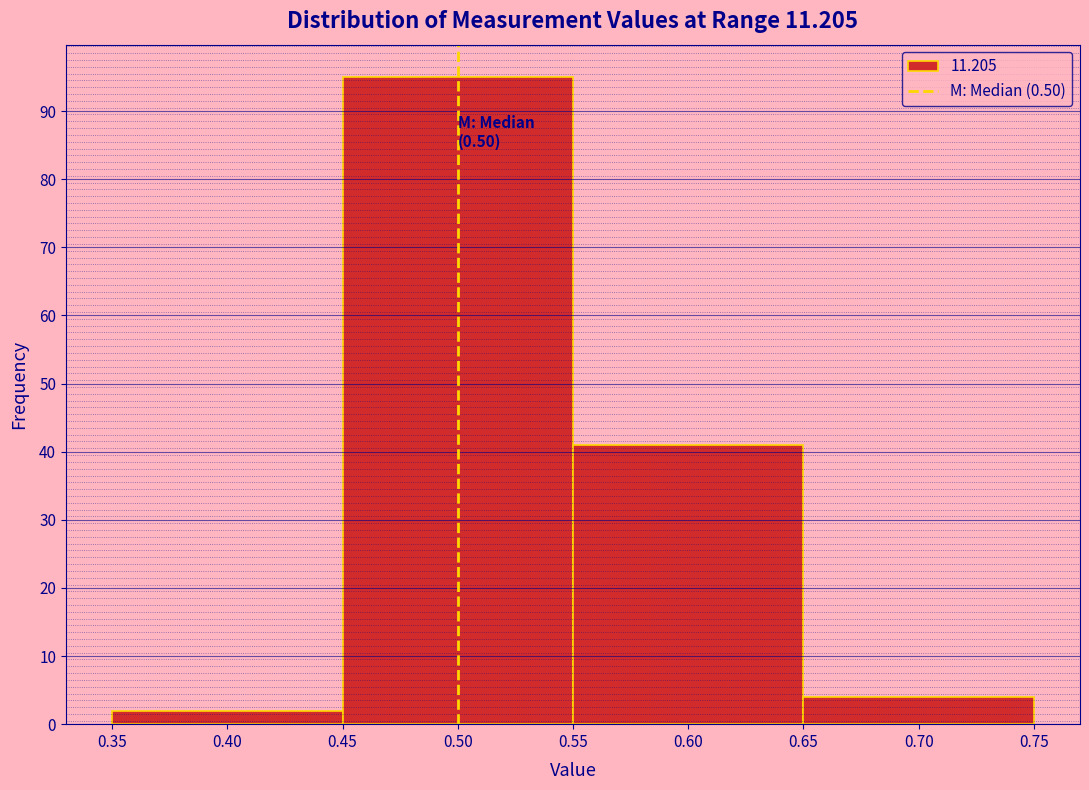

Over which range of the x-axis is the bar tallest?

0.45 to 0.55